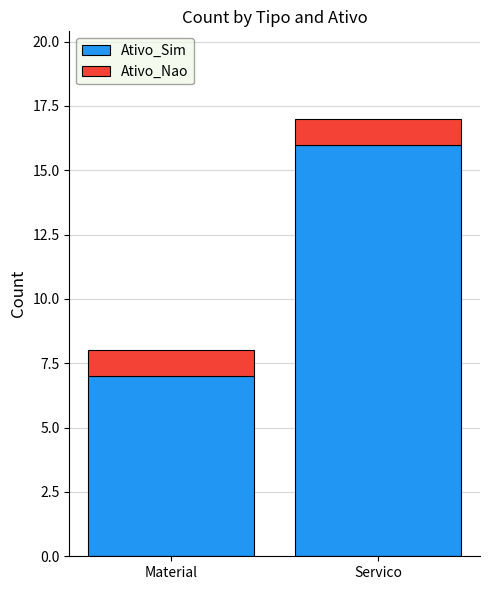

What is the difference between the Ativo_Sim values at Material and Servico?

9